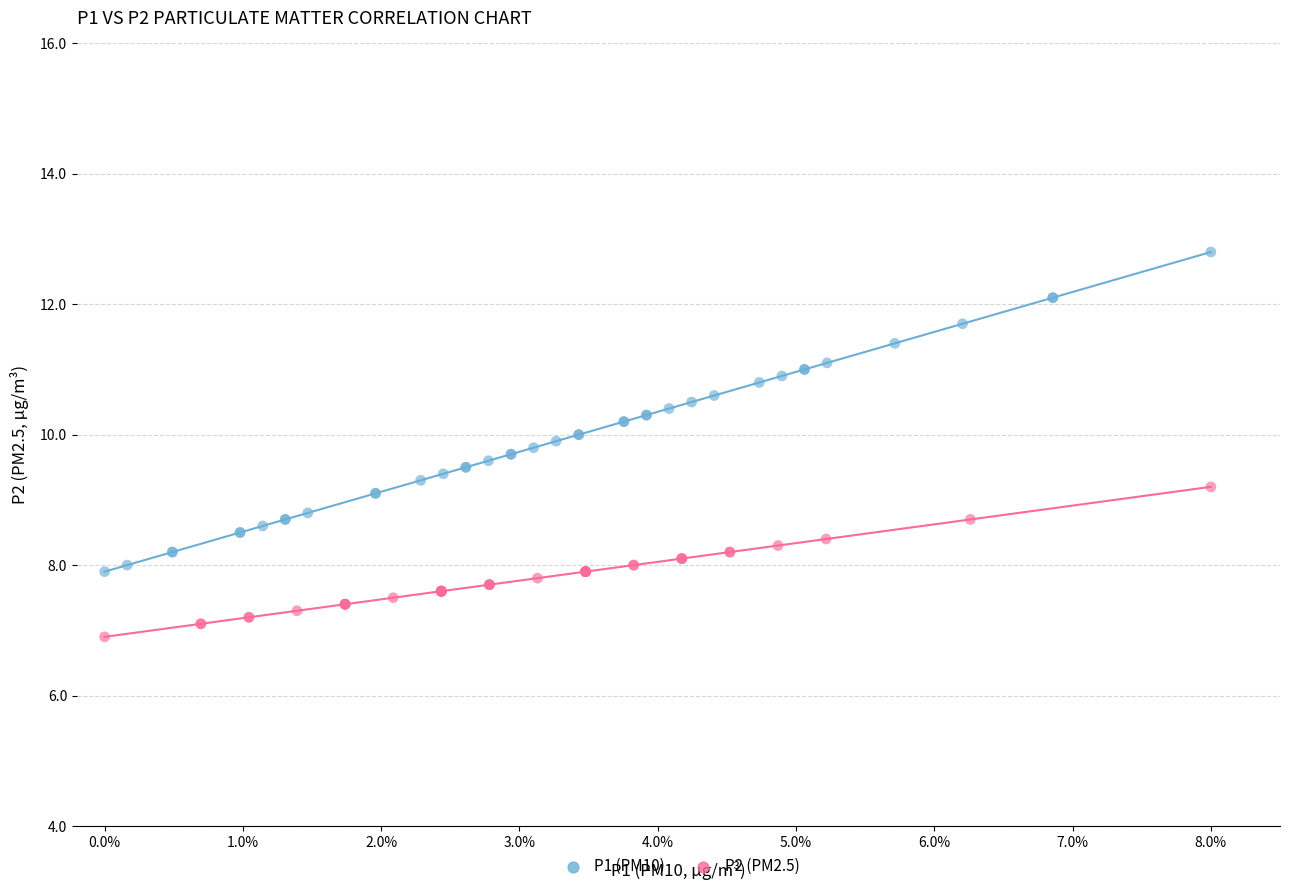

Which series has the widest spread of Y values?

P1 (PM10)